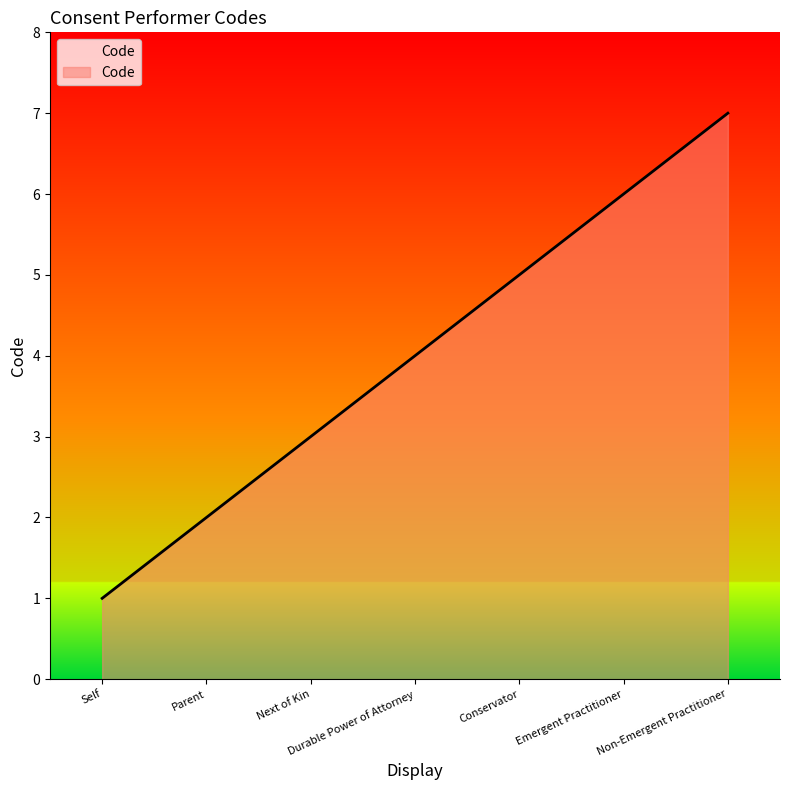

Which label corresponds to the largest value in the chart?

Non-Emergent Practitioner